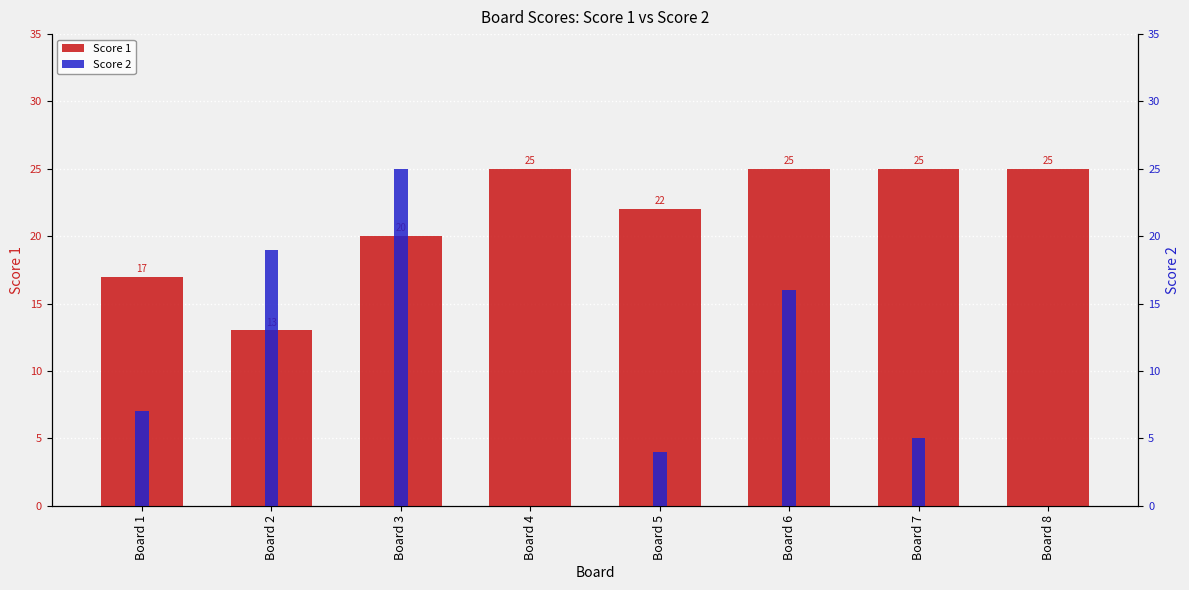

Reading left to right, what are all the values shown in this chart?

Score 1: Board 1=17	Board 2=13	Board 3=20	Board 4=25	Board 5=22	Board 6=25	Board 7=25	Board 8=25
Score 2: Board 1=7	Board 2=19	Board 3=25	Board 4=0	Board 5=4	Board 6=16	Board 7=5	Board 8=0